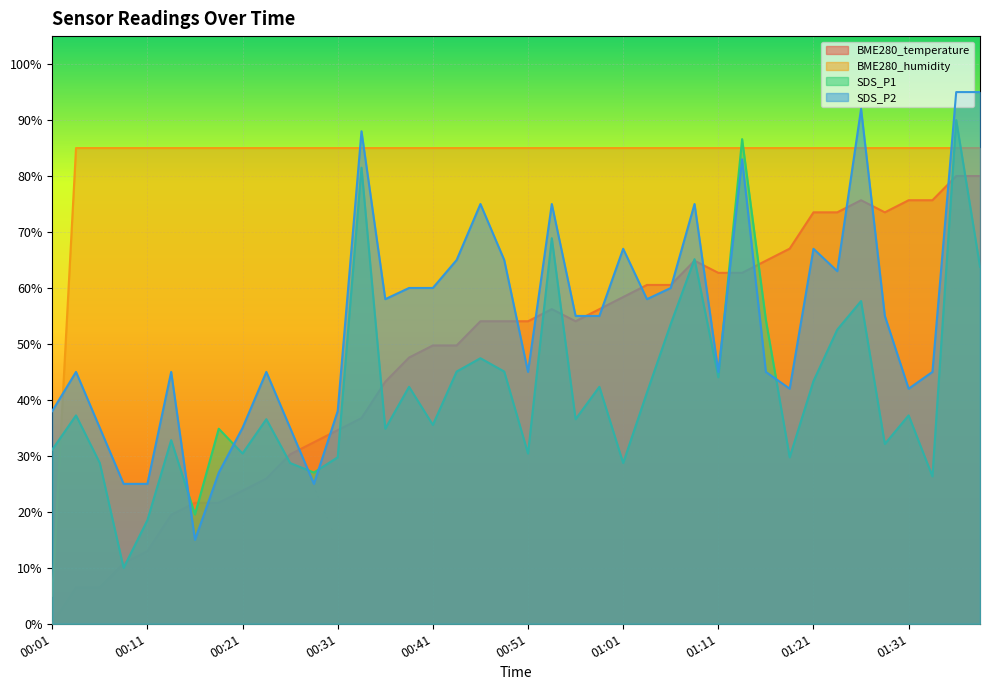

In SDS_P1, how many points are higher than both neighbors (excluding endpoints)?

14